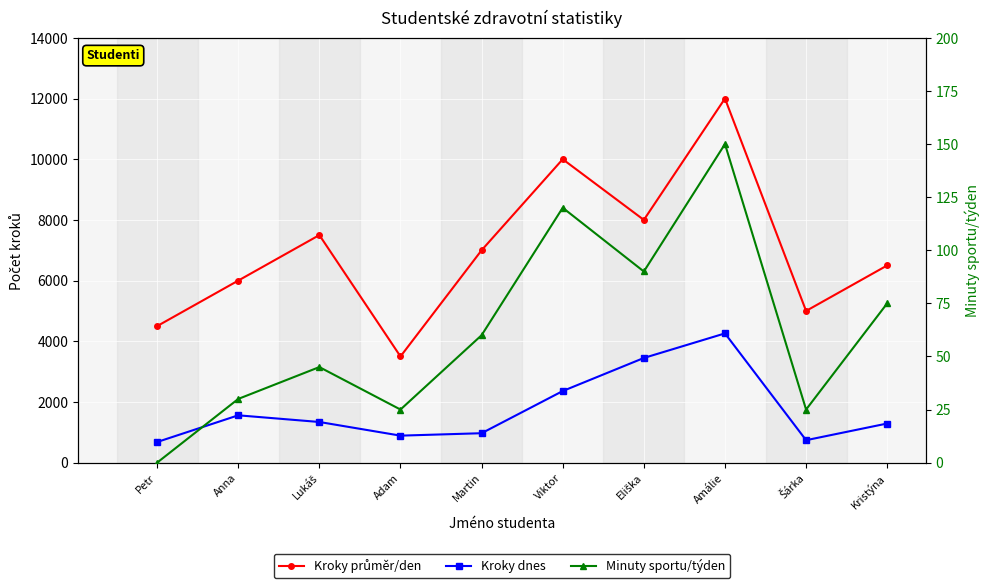

What is the spread (max minus min) of values at Lukáš?

7455